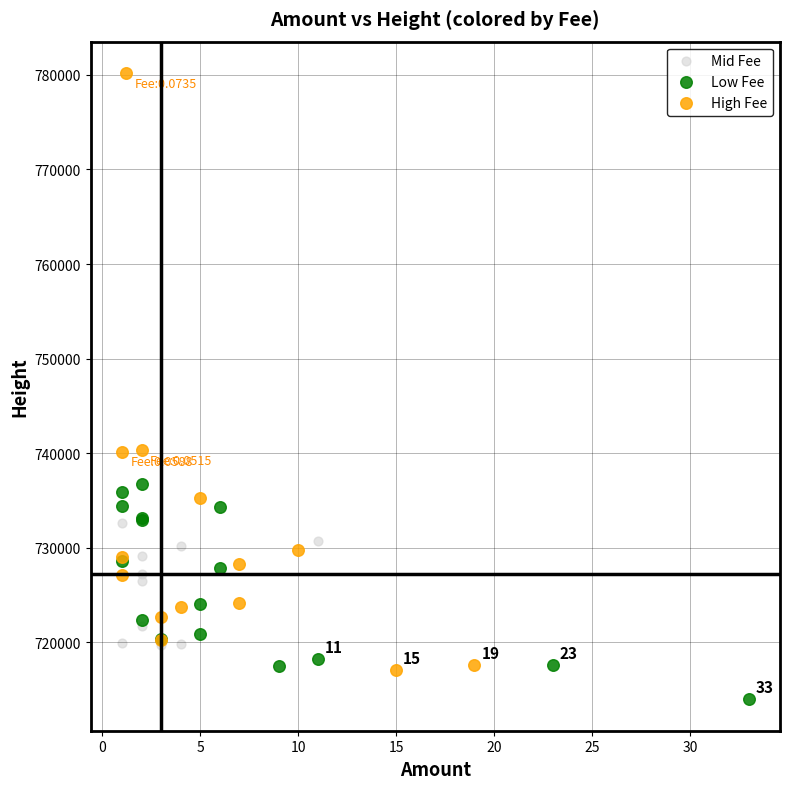

Which series has the widest spread of Y values?

High Fee